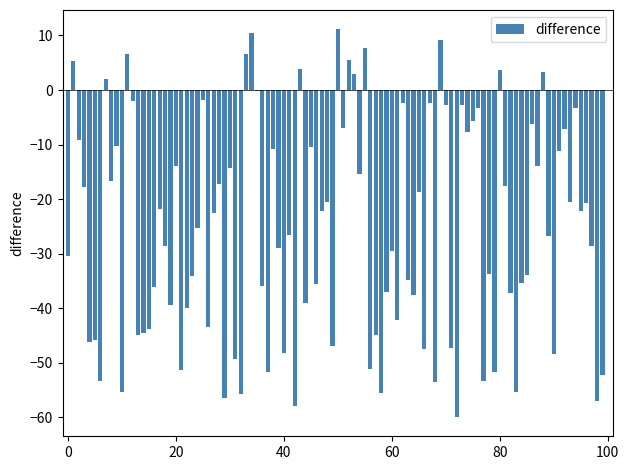

How many distinct data groups are displayed?

1